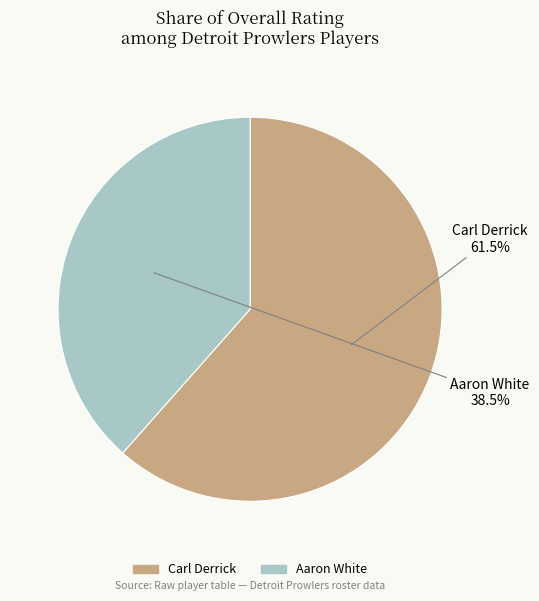

Approximately how many times larger is the value at Aaron White compared to Carl Derrick?

0.6